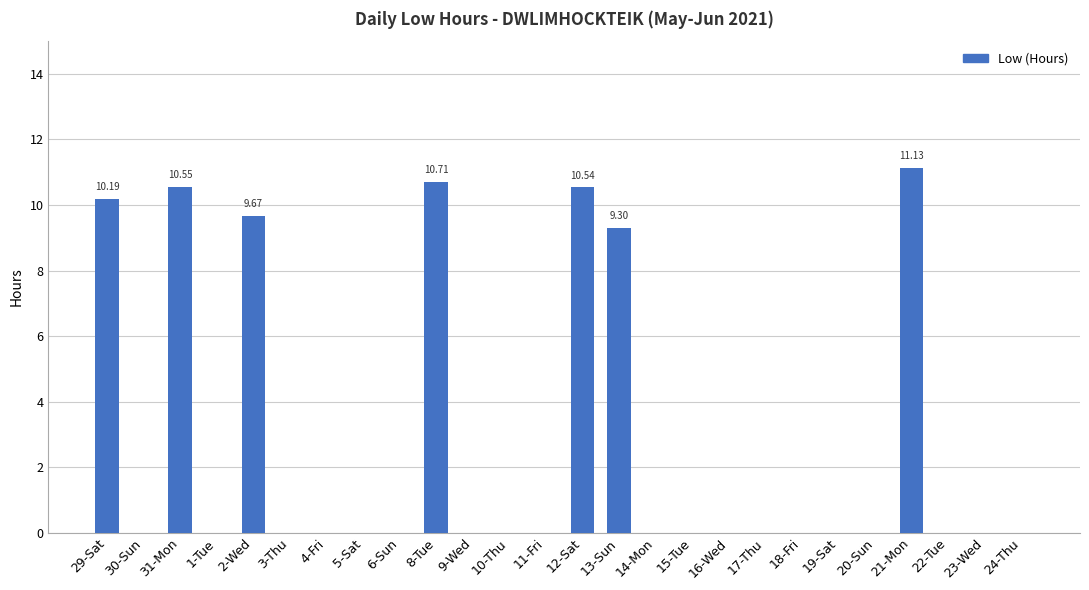

Which has a higher value, 12-Sat or 11-Fri?

12-Sat